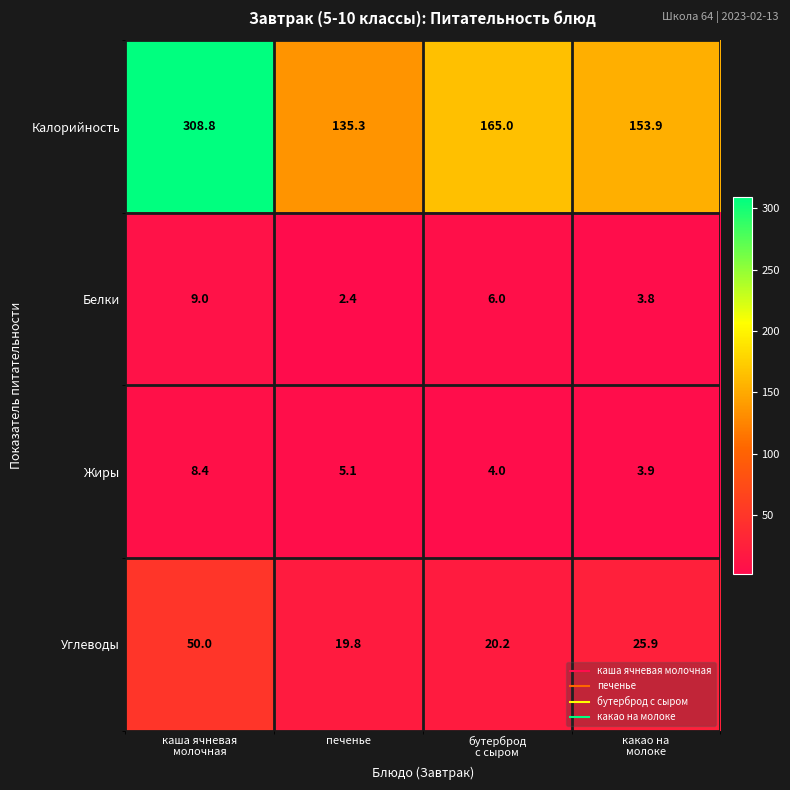

How many categories are shown in the chart?

4